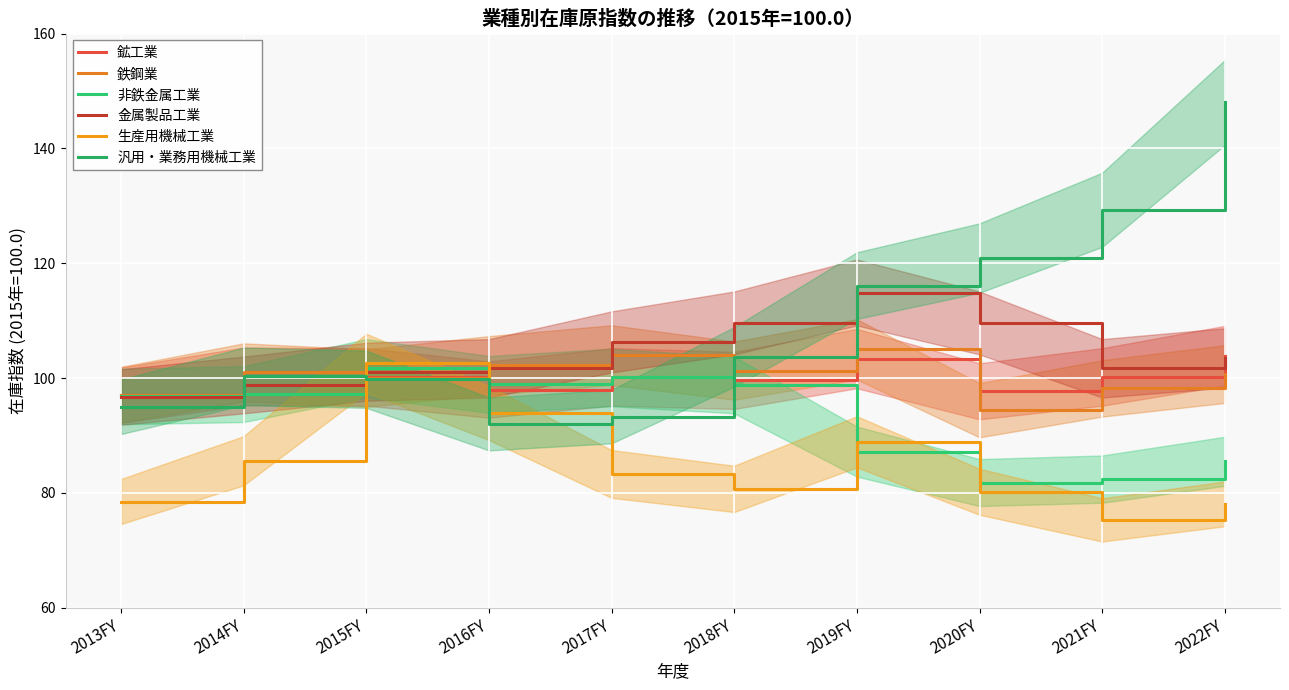

Reading left to right, transcribe all the data shown in this chart.

鉱工業: 2013FY=97.0	2014FY=100.3	2015FY=100.2	2016FY=98.0	2017FY=100.2	2018FY=99.6	2019FY=103.4	2020FY=97.7	2021FY=100.2	2022FY=103.9
鉄鋼業: 2013FY=97.1	2014FY=101.0	2015FY=100.0	2016FY=102.2	2017FY=104.0	2018FY=101.3	2019FY=105.0	2020FY=94.4	2021FY=98.2	2022FY=100.7
非鉄金属工業: 2013FY=96.8	2014FY=97.2	2015FY=101.7	2016FY=98.9	2017FY=100.1	2018FY=98.8	2019FY=87.2	2020FY=81.8	2021FY=82.4	2022FY=85.5
金属製品工業: 2013FY=96.7	2014FY=98.8	2015FY=101.1	2016FY=101.7	2017FY=106.3	2018FY=109.6	2019FY=114.9	2020FY=109.6	2021FY=101.7	2022FY=103.5
生産用機械工業: 2013FY=78.5	2014FY=85.6	2015FY=102.6	2016FY=93.9	2017FY=83.3	2018FY=80.7	2019FY=88.9	2020FY=80.2	2021FY=75.3	2022FY=78.1
汎用・業務用機械工業: 2013FY=95.0	2014FY=100.3	2015FY=99.8	2016FY=92.0	2017FY=93.3	2018FY=103.7	2019FY=116.1	2020FY=120.9	2021FY=129.3	2022FY=148.0